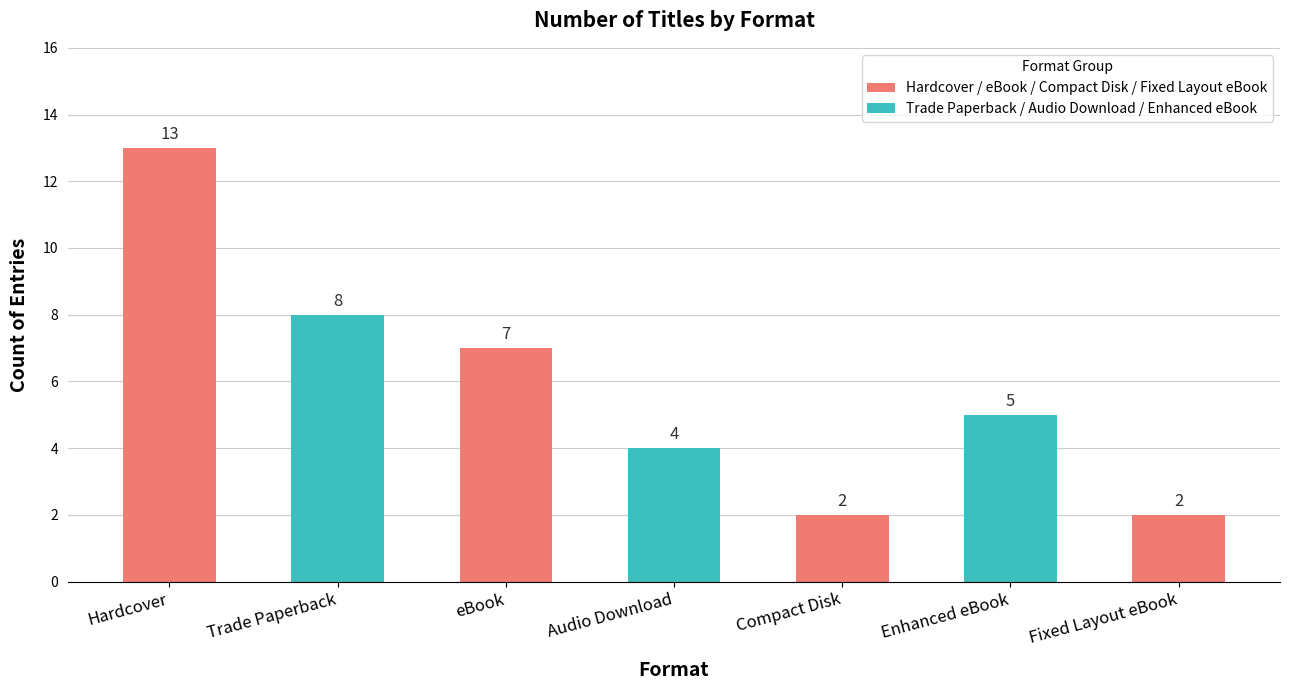

What is the ratio of the value at Trade Paperback to the value at Hardcover?

0.6